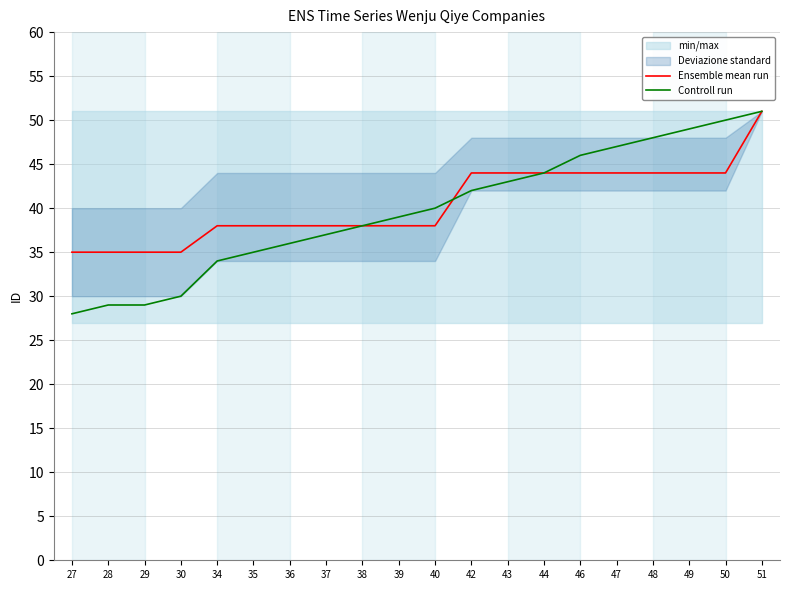

Which series has the widest spread of values?

Controll run